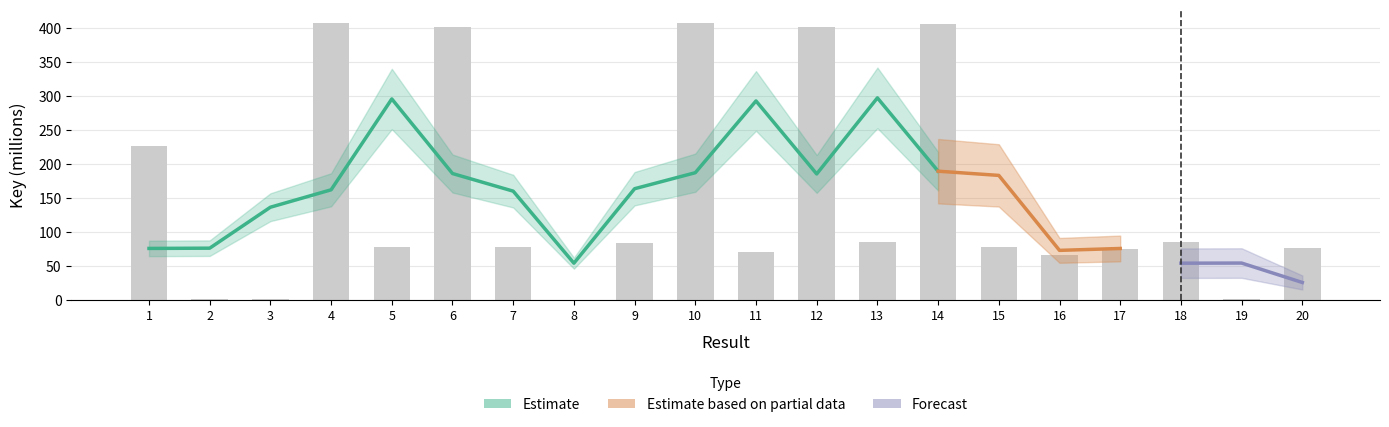

Reading left to right, list all the values displayed in this chart.

226.4	1.1	1.1	407.0	77.9	401.8	78.2	0.2	84.2	406.5	70.7	400.6	84.6	406.2	77.3	66.0	75.7	85.6	1.1	76.3